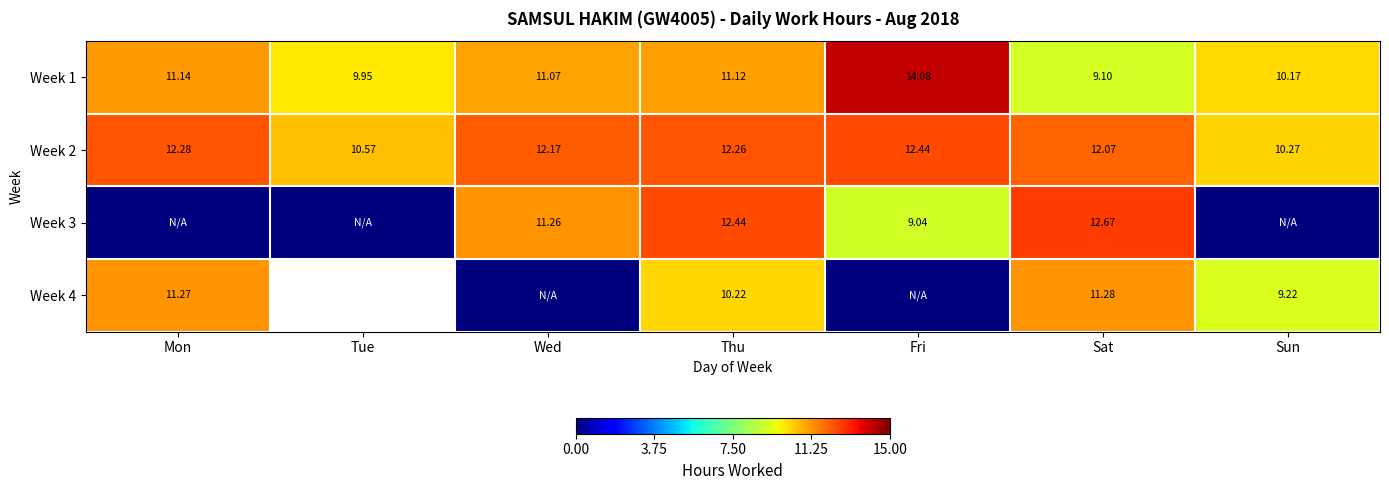

What is the difference between the Week 1 values at Wed and Tue?

1.1